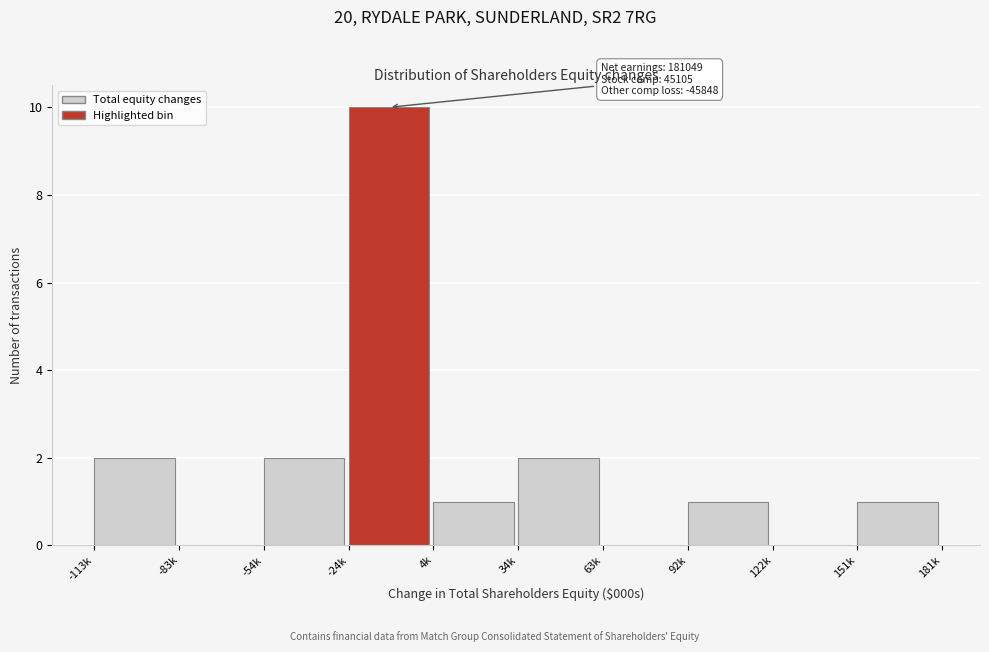

Reading right to left, what are all the values shown in this chart?

151k=1	122k=0	92k=1	63k=0	34k=2	4k=1	-24k=10	-54k=2	-83k=0	-113k=2